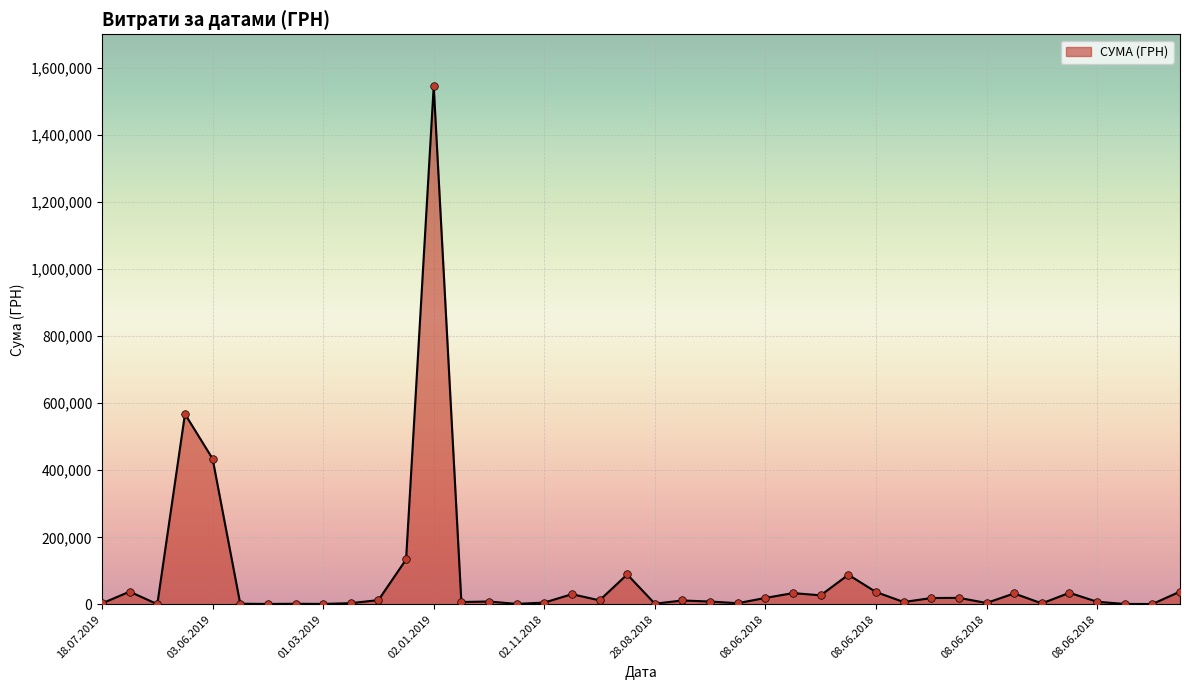

What is the greatest value displayed?

1546589.5